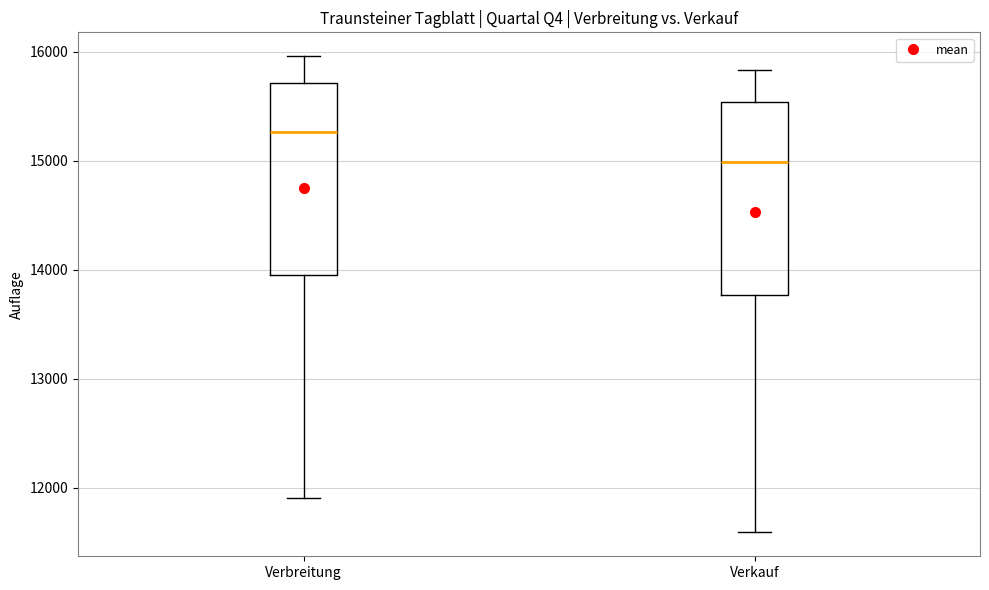

Reading left to right, read every box against the y-axis: the position of its median line, the range the box covers, and the ends of its whiskers. The values are not printed on the chart, so give them approximately, as read against the axis.

Verbreitung: median 15300, box 14000 to 15700, whiskers 11900 to 16000
Verkauf: median 15000, box 13800 to 15500, whiskers 11600 to 15800